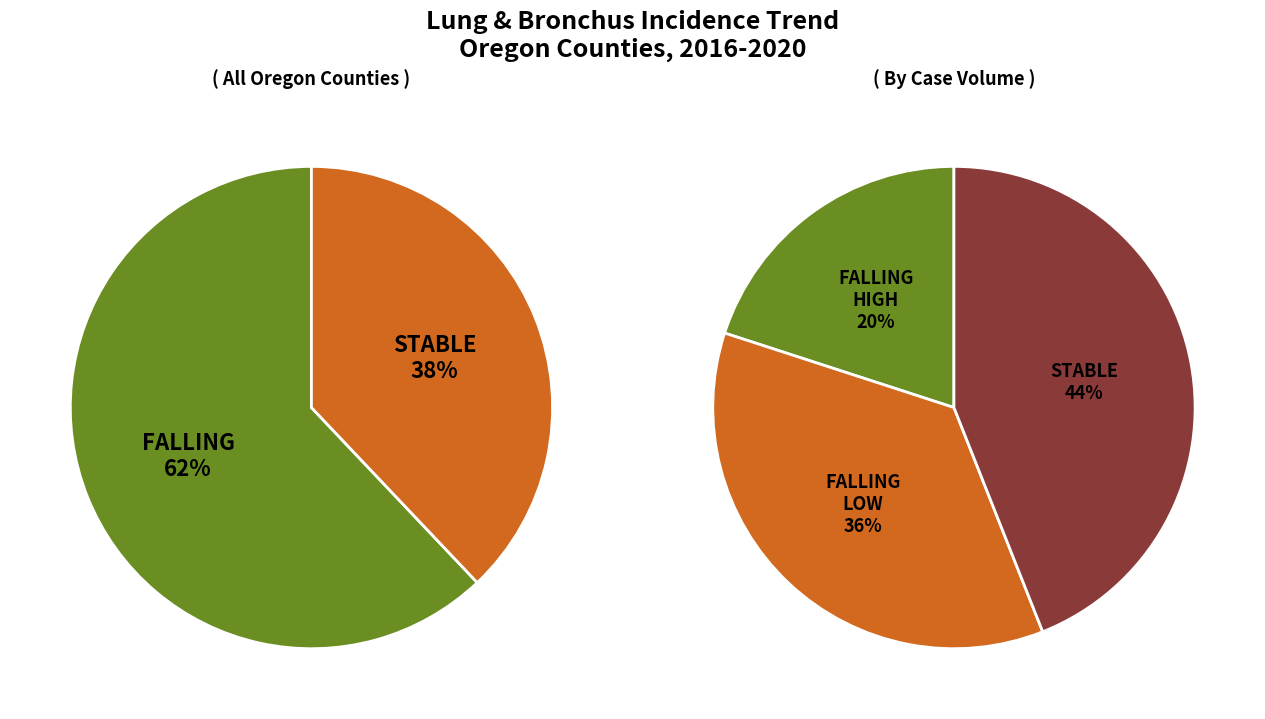

How many segments does this pie chart have?

2